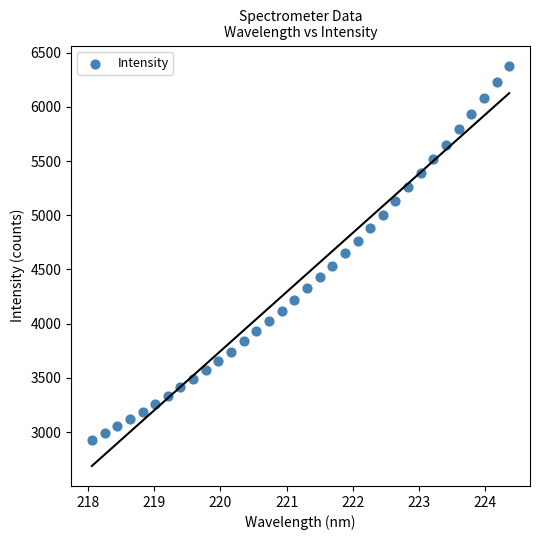

What is the range of X values (max minus min)?

6.3